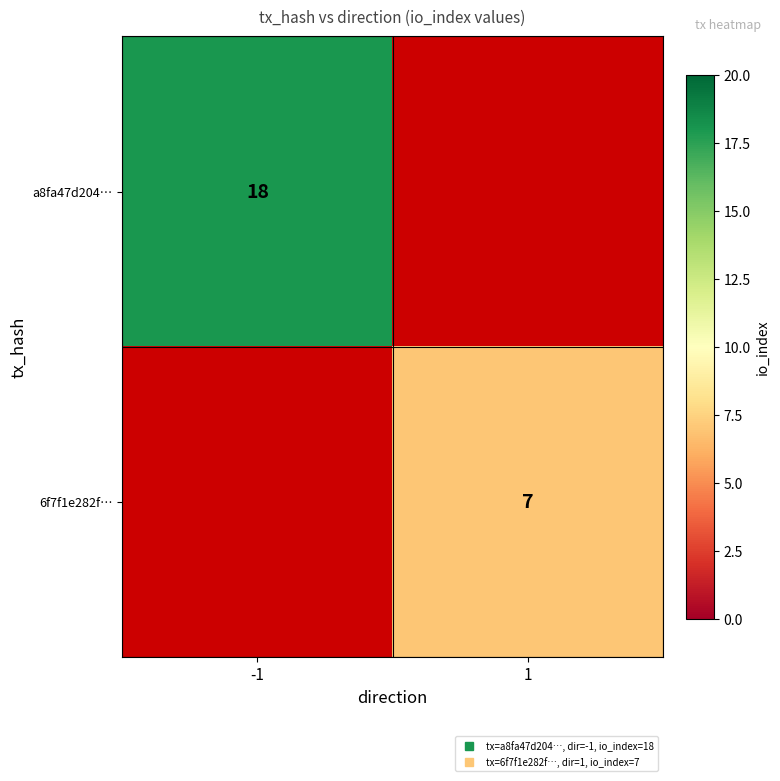

How many values in a8fa47d204… are above zero?

1